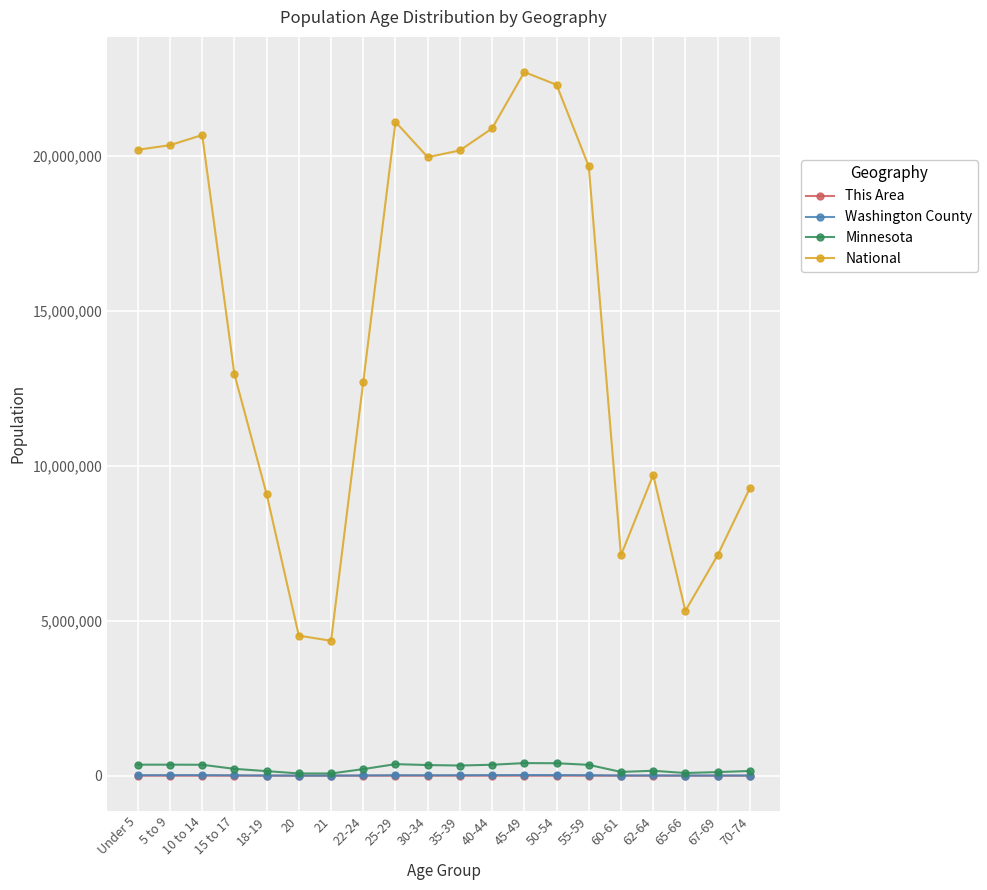

What value does the Minnesota series have at 40-44, to the nearest 10?

352900